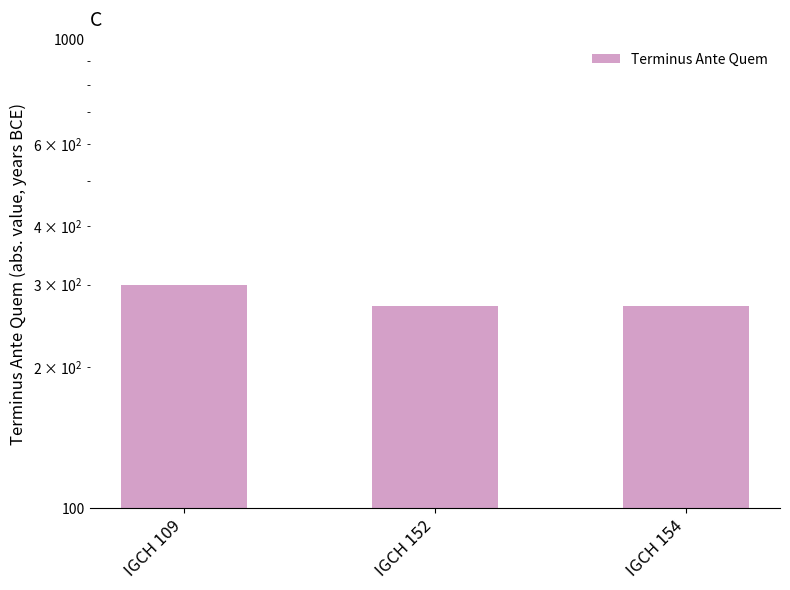

List the labels in order of value, largest first.

IGCH 109, IGCH 152, IGCH 154